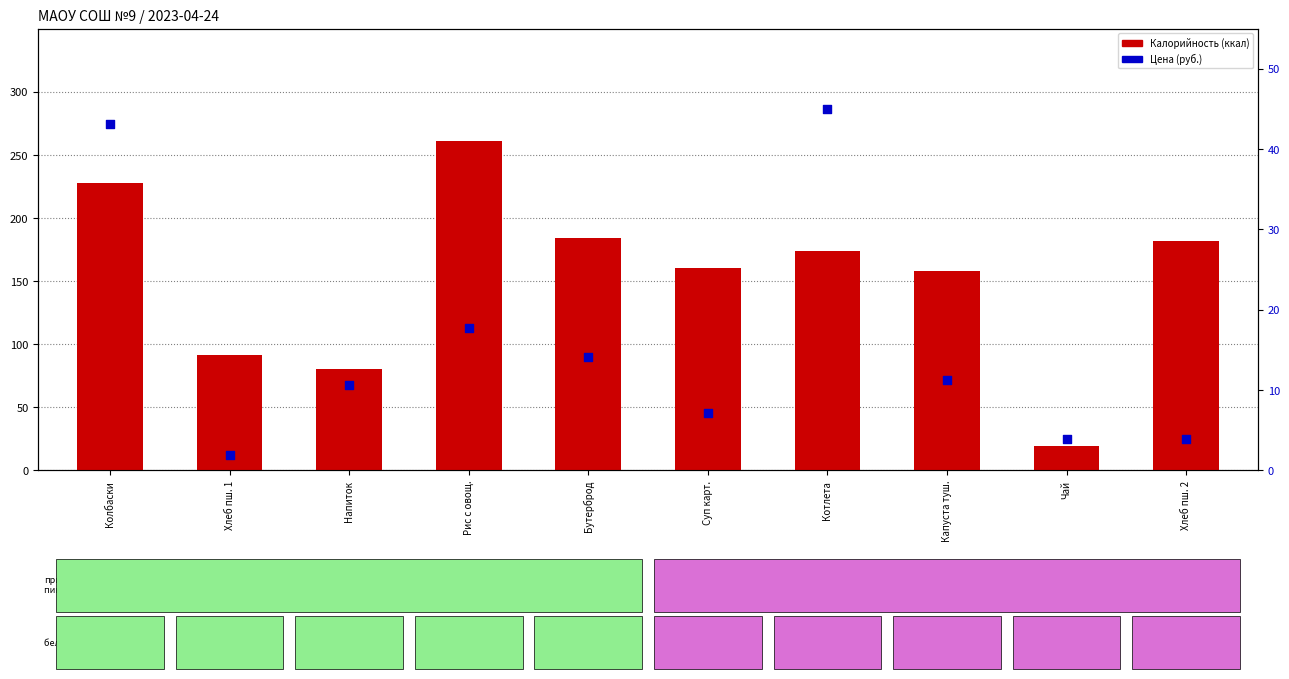

Which series contains the highest Y value?

Калорийность